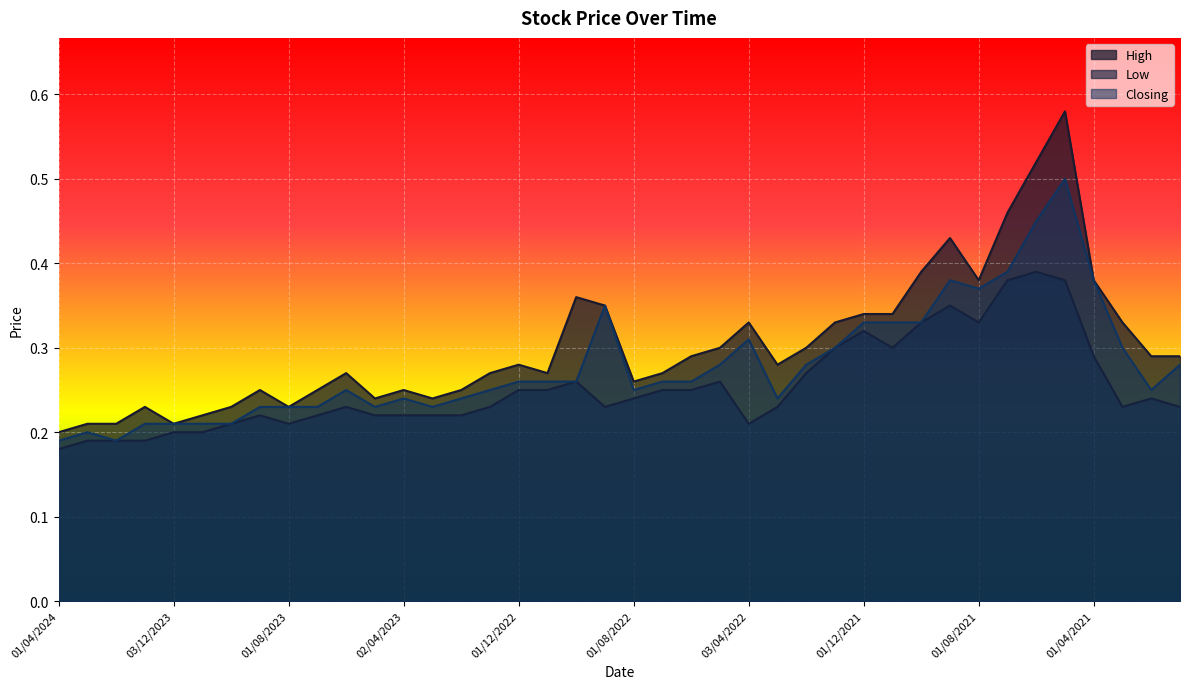

Reading left to right, list all the values displayed in this chart.

High: 0.2	0.2	0.2	0.2	0.2	0.2	0.2	0.2	0.2	0.2	0.3	0.2	0.2	0.2	0.2	0.3	0.3	0.3	0.4	0.3	0.3	0.3	0.3	0.3	0.3	0.3	0.3	0.3	0.3	0.3	0.4	0.4	0.4	0.5	0.5	0.6	0.4	0.3	0.3	0.3
Low: 0.2	0.2	0.2	0.2	0.2	0.2	0.2	0.2	0.2	0.2	0.2	0.2	0.2	0.2	0.2	0.2	0.2	0.2	0.3	0.2	0.2	0.2	0.2	0.3	0.2	0.2	0.3	0.3	0.3	0.3	0.3	0.3	0.3	0.4	0.4	0.4	0.3	0.2	0.2	0.2
Closing: 0.2	0.2	0.2	0.2	0.2	0.2	0.2	0.2	0.2	0.2	0.2	0.2	0.2	0.2	0.2	0.2	0.3	0.3	0.3	0.3	0.2	0.3	0.3	0.3	0.3	0.2	0.3	0.3	0.3	0.3	0.3	0.4	0.4	0.4	0.5	0.5	0.4	0.3	0.2	0.3